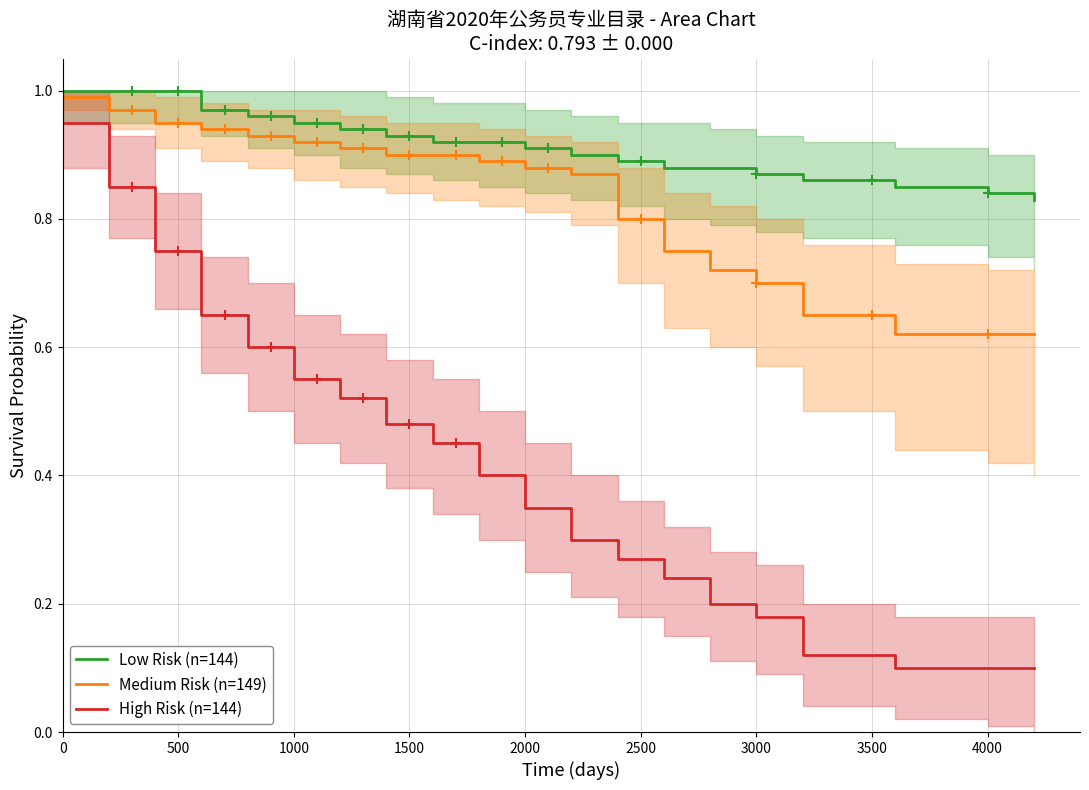

What are all the series names shown in the legend?

Low Risk (n=144), Medium Risk (n=149), High Risk (n=144)